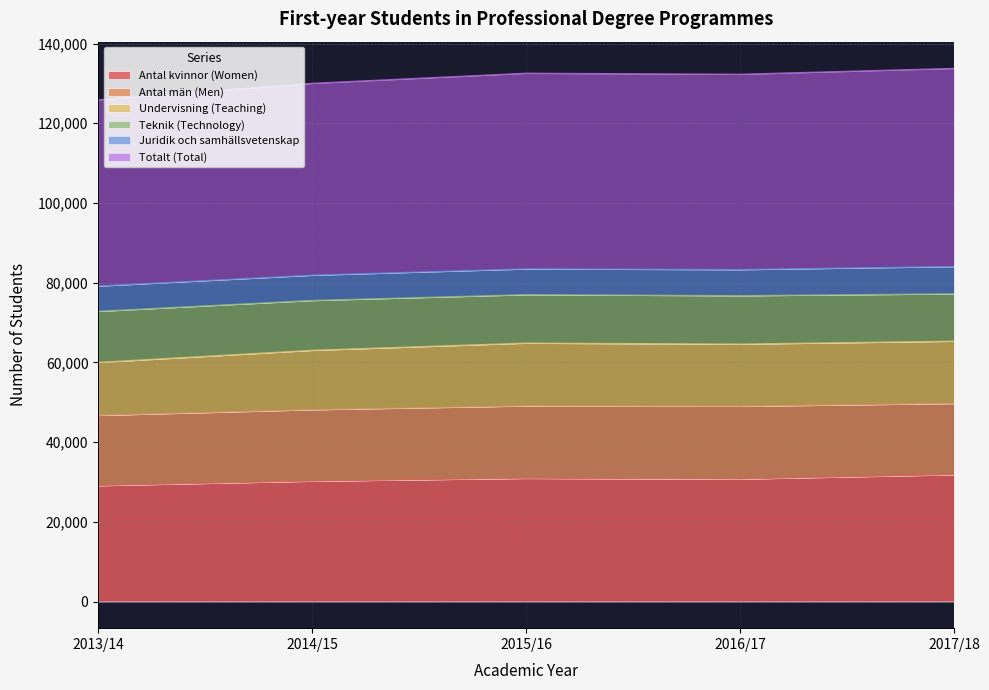

True or false: Teknik (Technology) and Undervisning (Teaching) intersect in this chart.

False